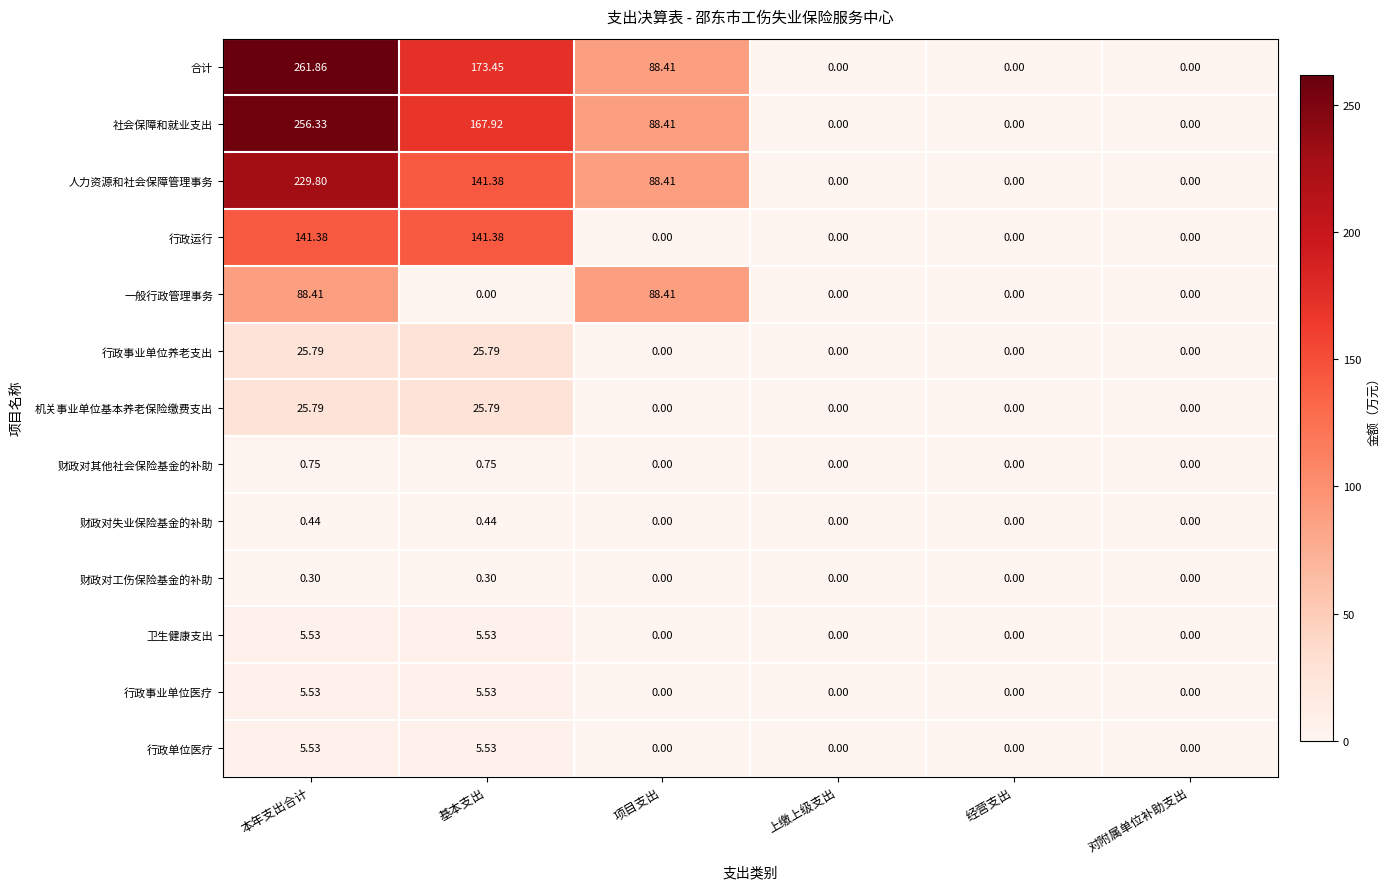

At which label is 人力资源和社会保障管理事务 closest to 114?

项目支出